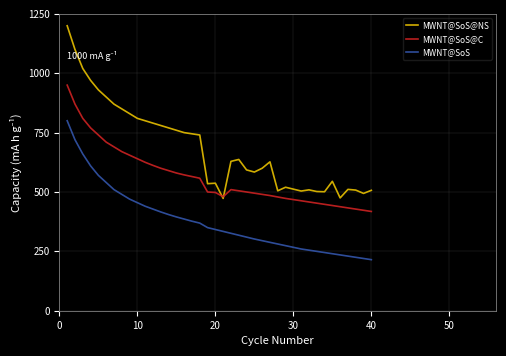

Which series has the widest spread of values?

MWNT@SoS@NS